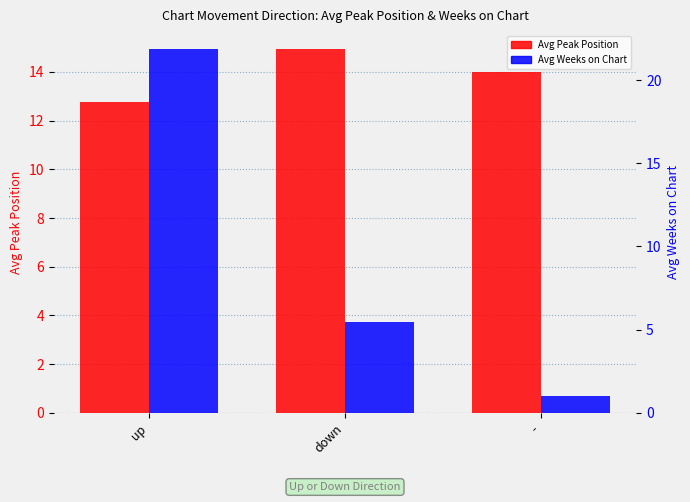

At which label does Avg Peak Position first exceed 14?

down